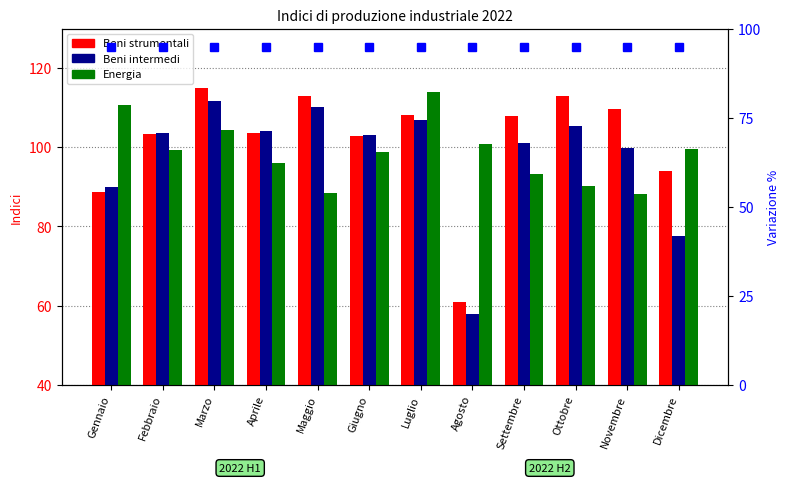

What are all the series names shown in the legend?

Beni strumentali, Beni intermedi, Energia